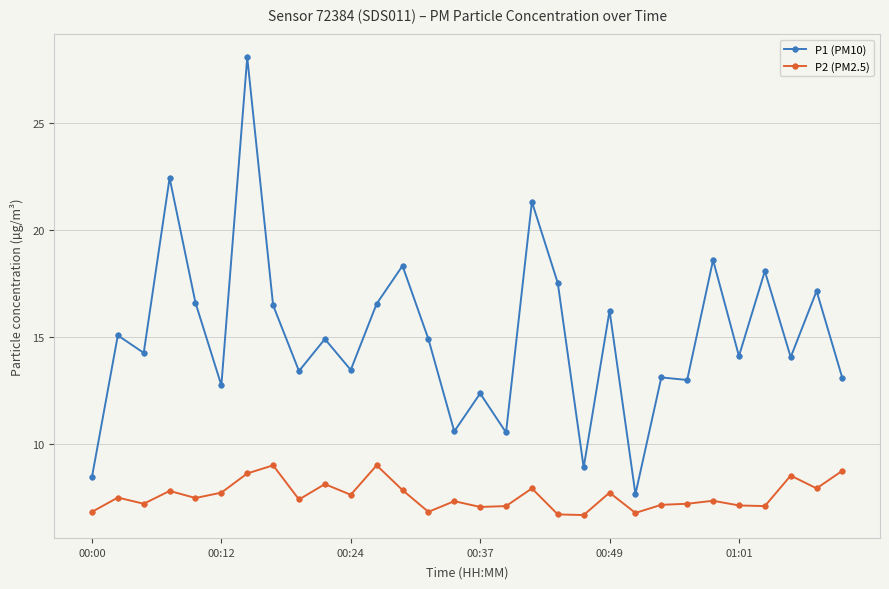

Which series has the largest range (max minus min)?

P1 (PM10)